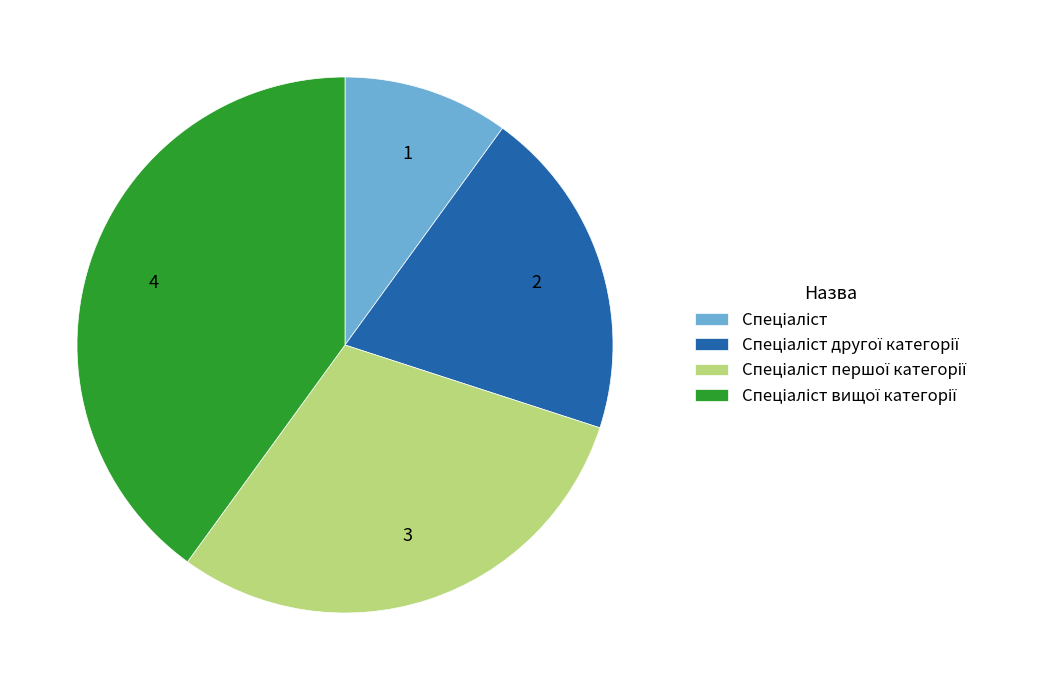

Does any single category account for the majority?

No